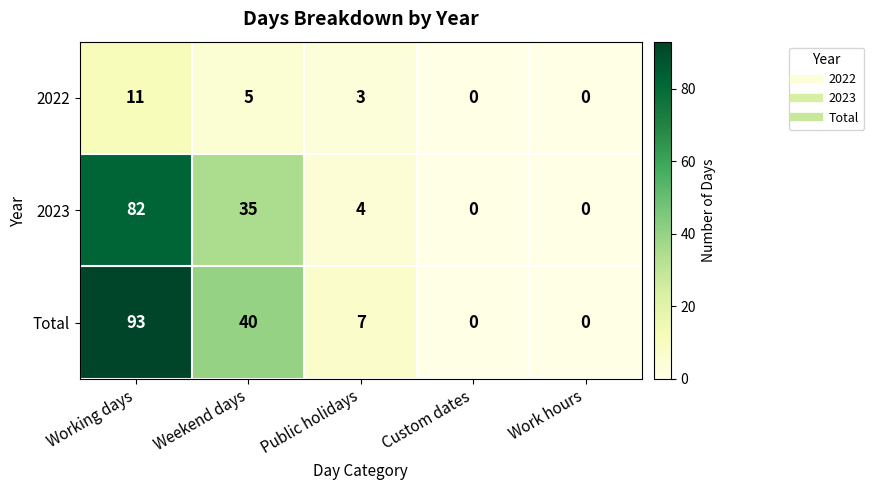

What is the total value across all series at Working days?

186